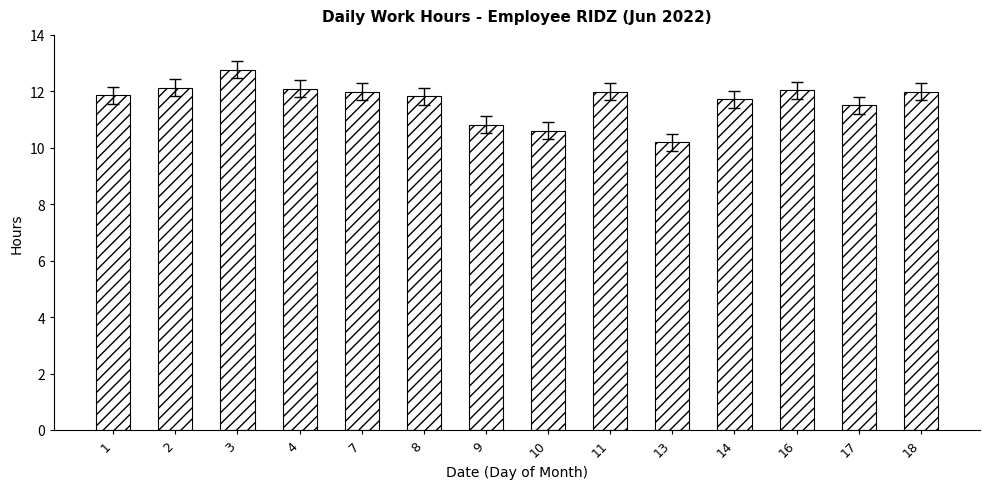

What is the change in value from 3 to 17?

-1.3